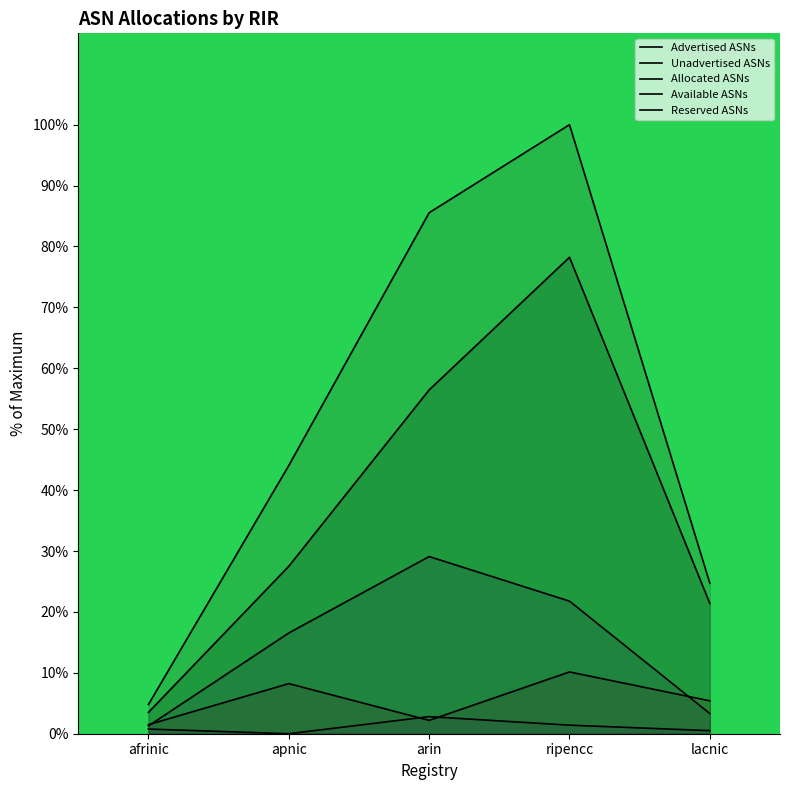

What position from the left is arin?

3